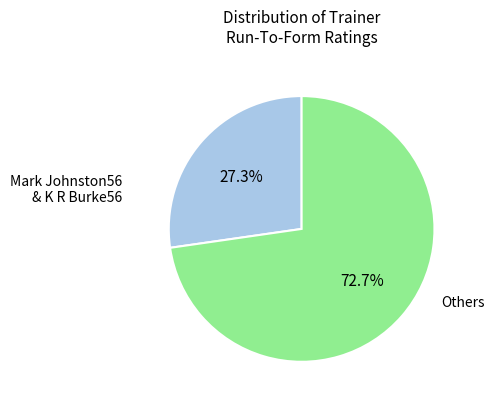

To the nearest percent, what is the difference between the largest and smallest slice percentages?

45%